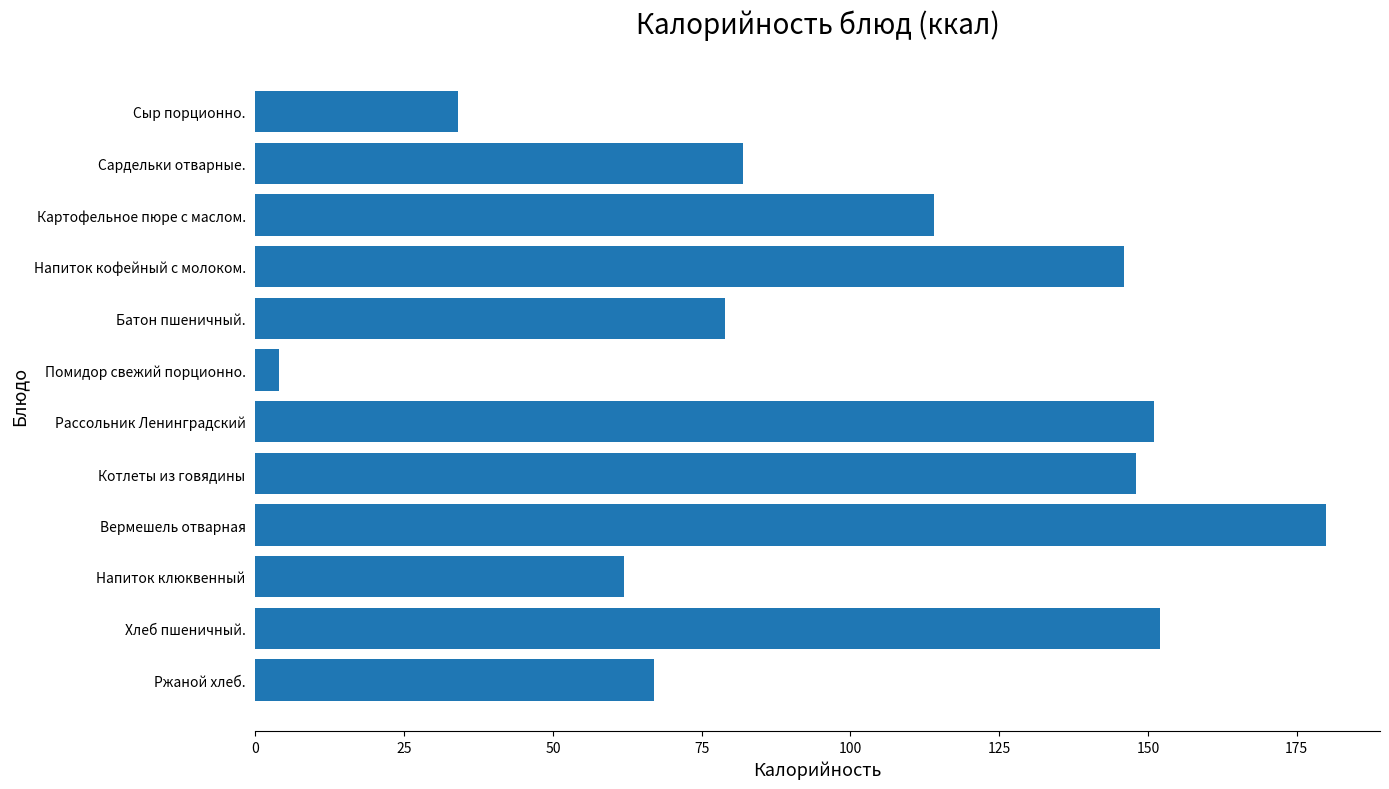

What is the difference between the values at Помидор свежий порционно. and Котлеты из говядины?

144